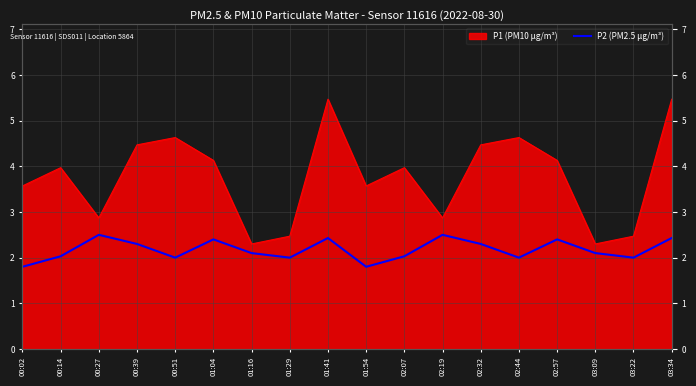

Reading right to left, extract all data points from this chart.

03:34=2.4	03:22=2.0	03:09=2.1	02:57=2.4	02:44=2.0	02:32=2.3	02:19=2.5	02:07=2.0	01:54=1.8	01:41=2.4	01:29=2.0	01:16=2.1	01:04=2.4	00:51=2.0	00:39=2.3	00:27=2.5	00:14=2.0	00:02=1.8